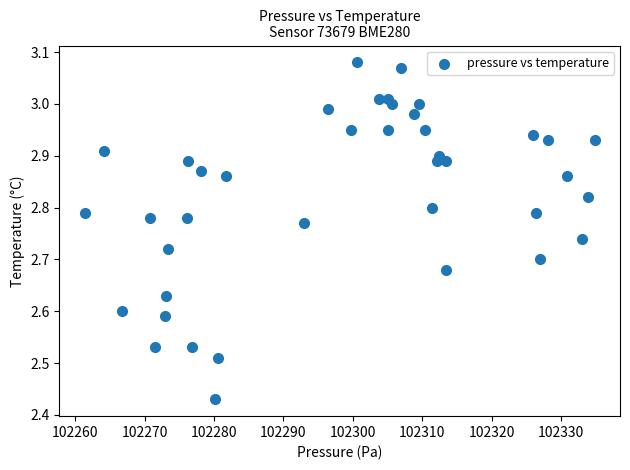

What is the range of X values (max minus min)?

73.4